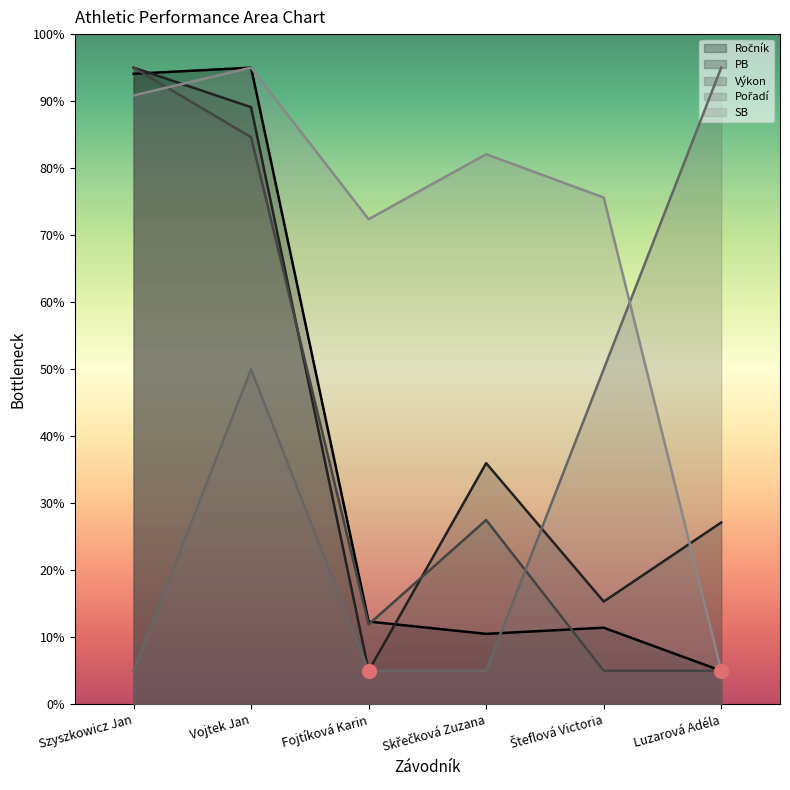

What is the total value across all series at Šteflová Victoria?

157.4